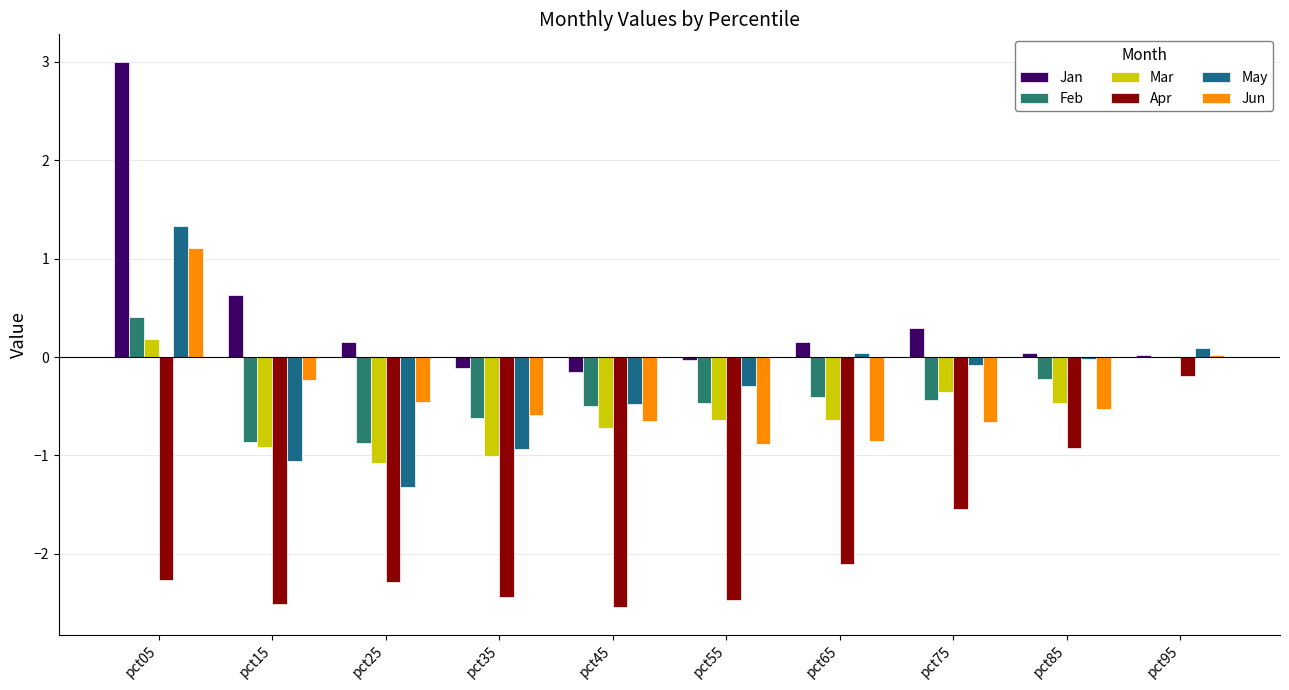

How many groups of bars are there?

10